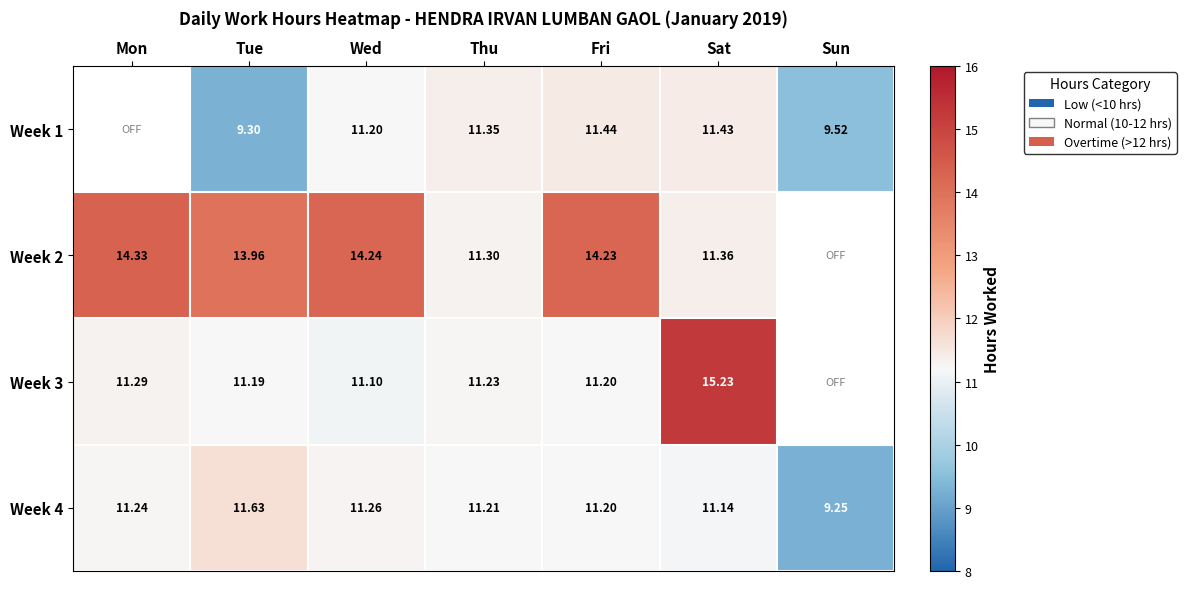

At which category is the sum across all series the highest?

Sat